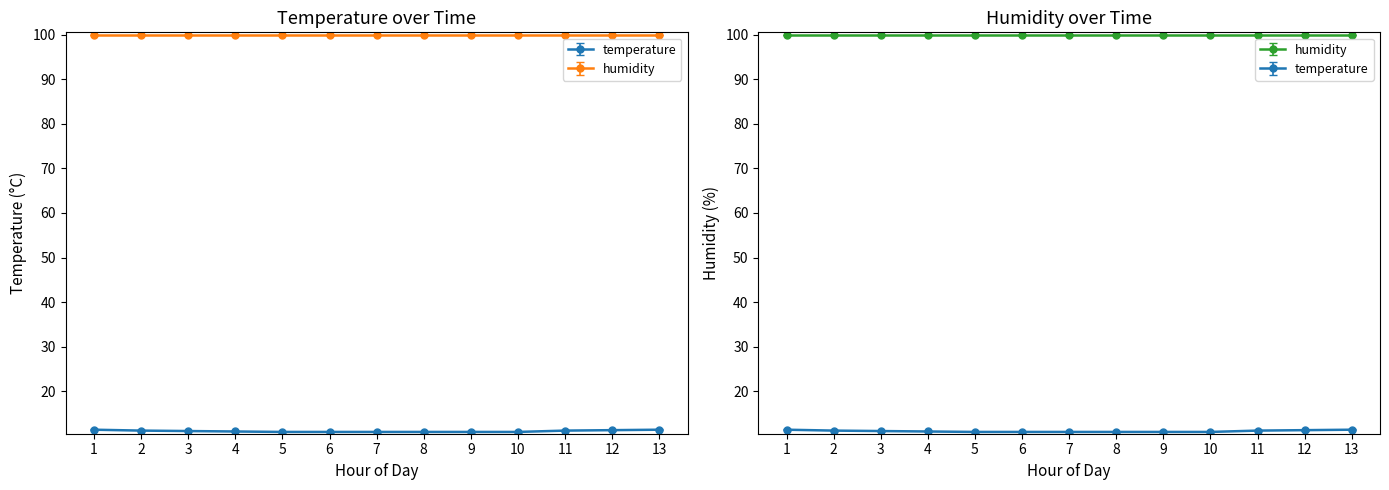

What is the difference between the second highest and second lowest values?

0.5